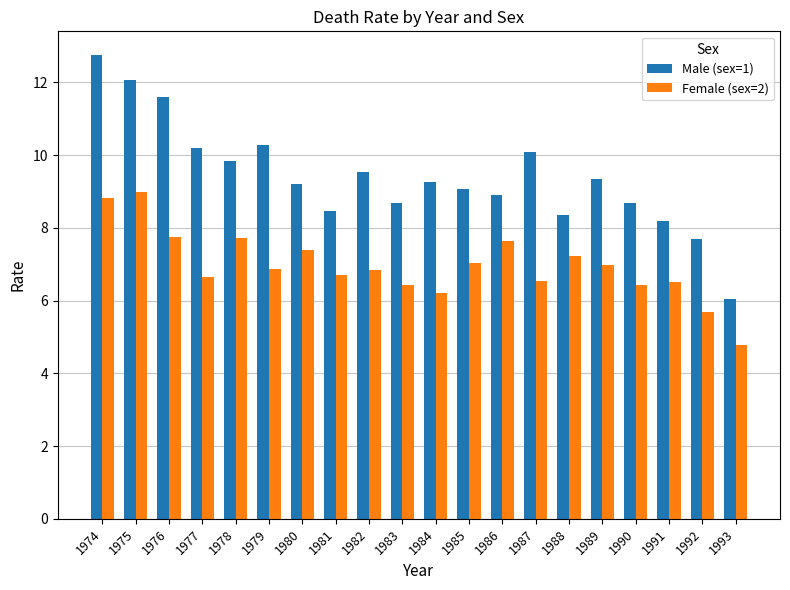

What is the total value across all series at 1988?

15.6